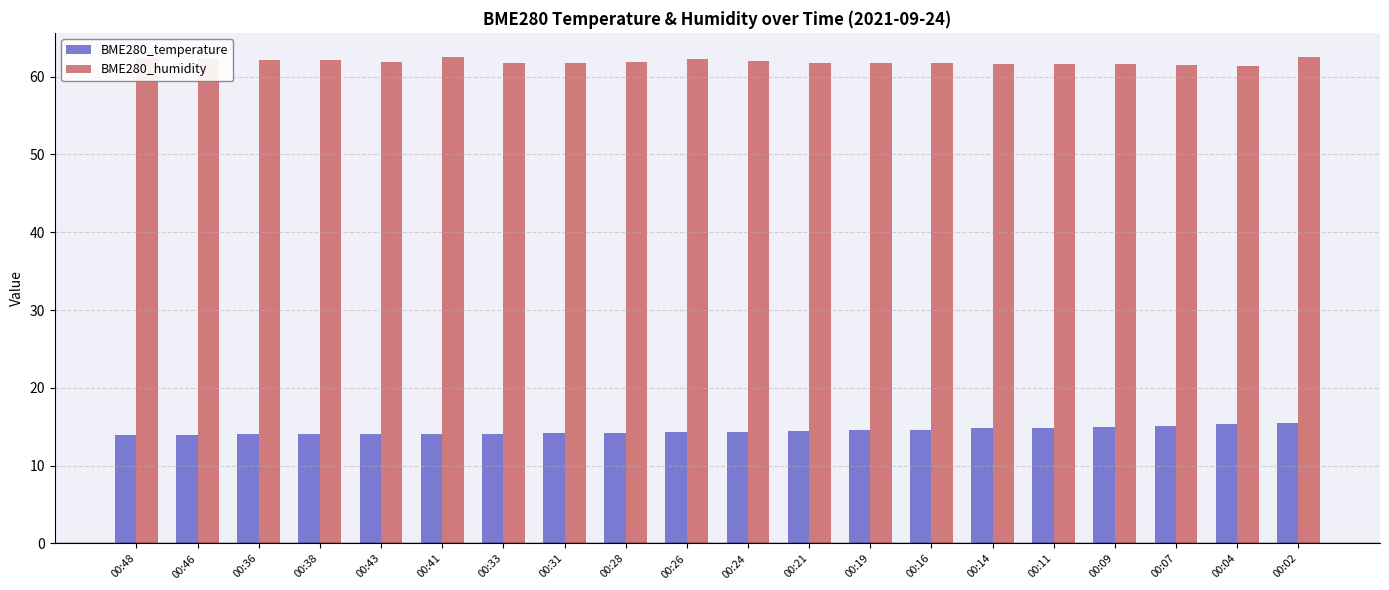

What is the average value of the BME280_temperature series?

14.5